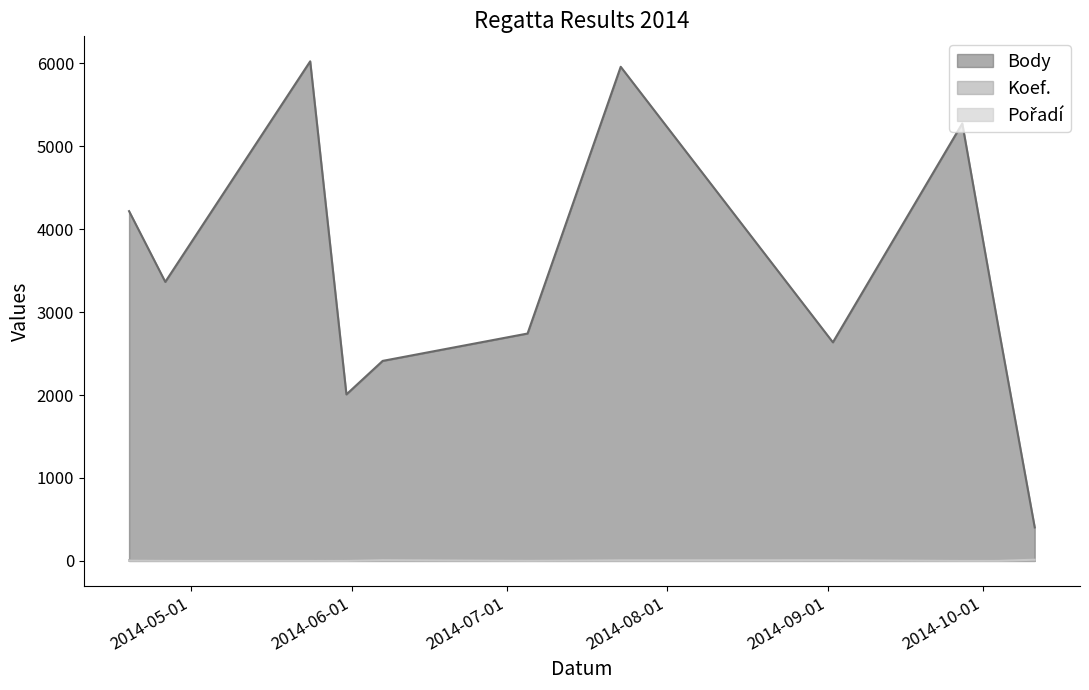

Rank the categories by Koef. value from highest to lowest.

2014-07-23, 2014-09-02, 2014-04-19, 2014-05-24, 2014-06-07, 2014-09-27, 2014-04-26, 2014-10-04, 2014-10-11, 2014-07-05, 2014-05-31